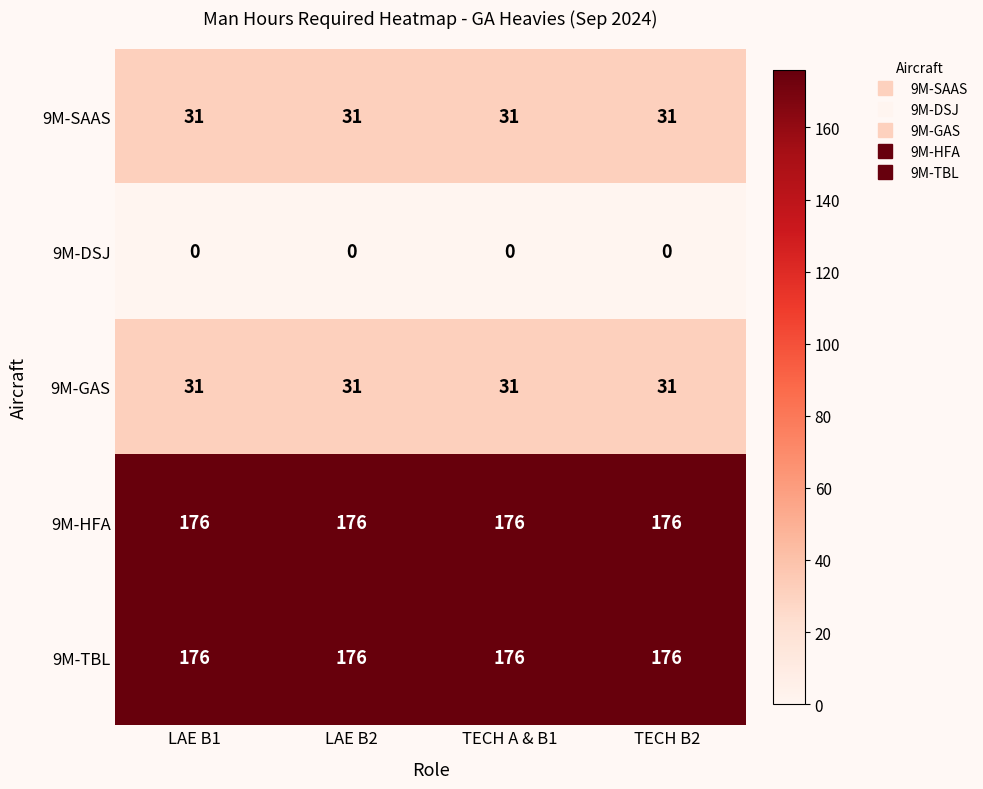

What is the greatest value displayed?

176